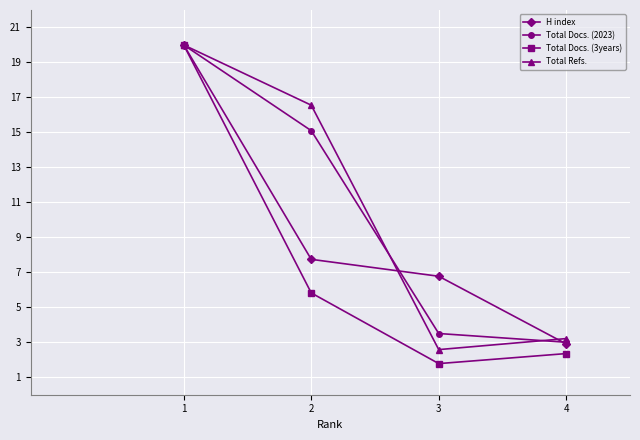

Which series has the largest range (max minus min)?

Total Docs. (3years)